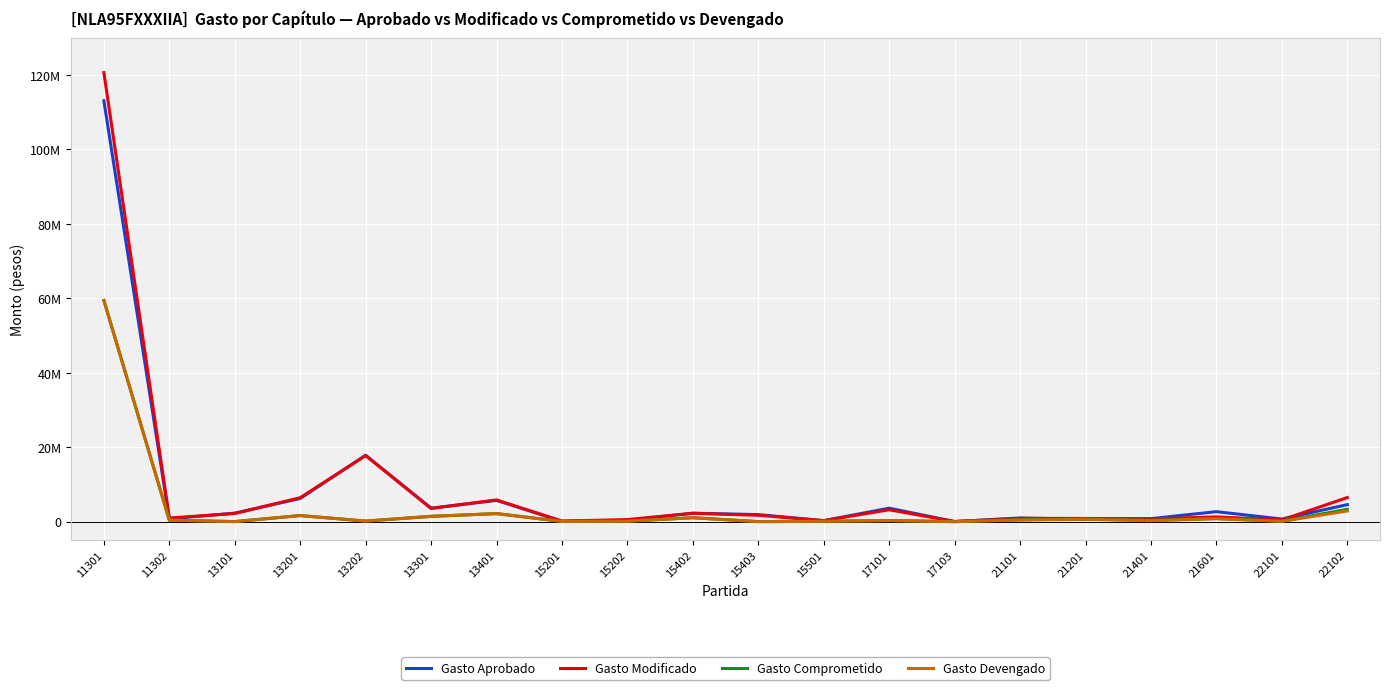

Is it true that Gasto Modificado equals 67882927.3 at 11301?

False